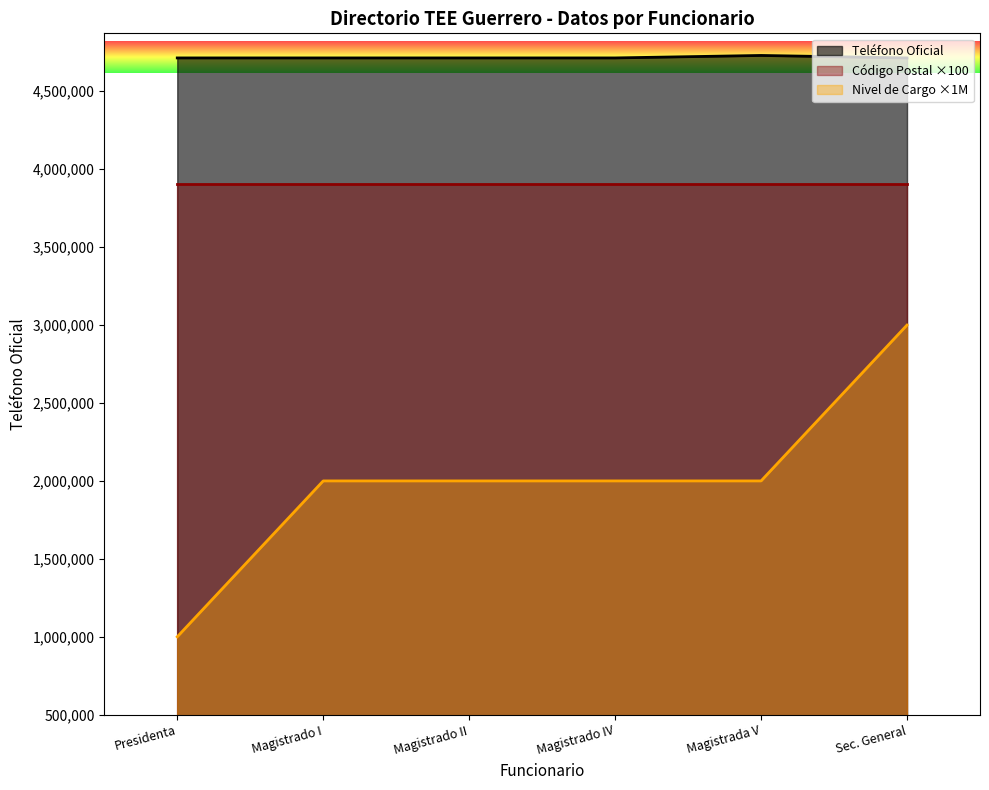

How many interior local peaks does the Magistrado (Ponencia I) series have?

1